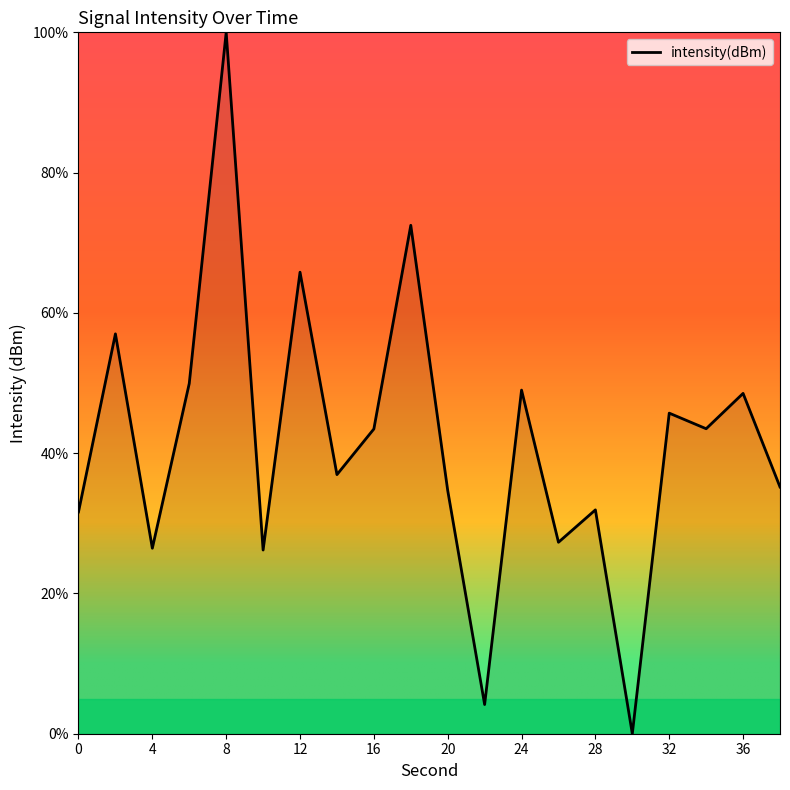

What is the difference between the maximum and minimum values?

100.0